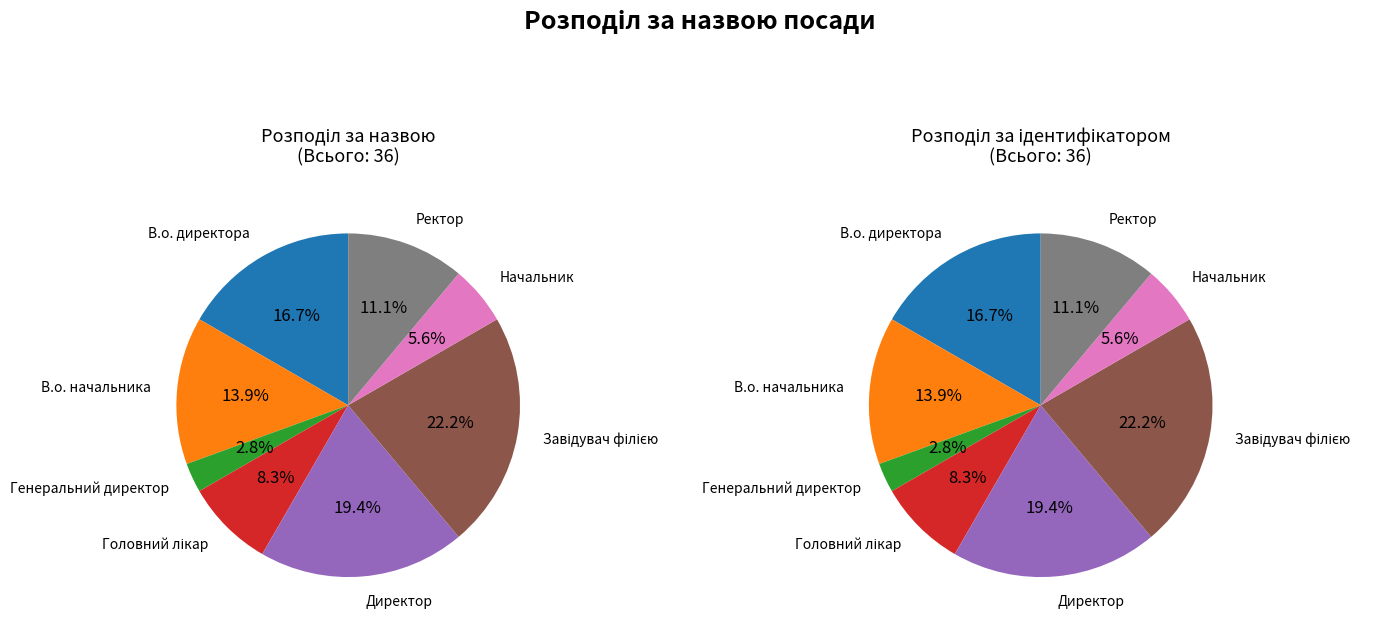

Does any single category account for the majority?

No